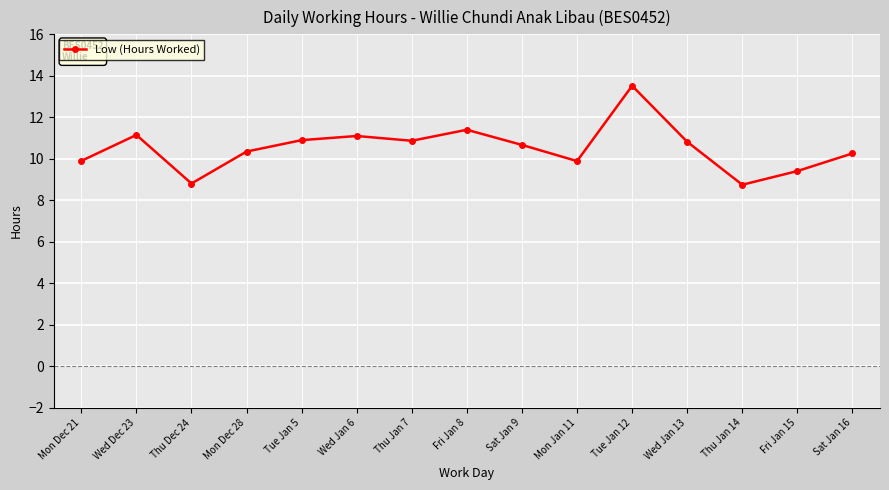

What is the greatest value displayed?

13.5